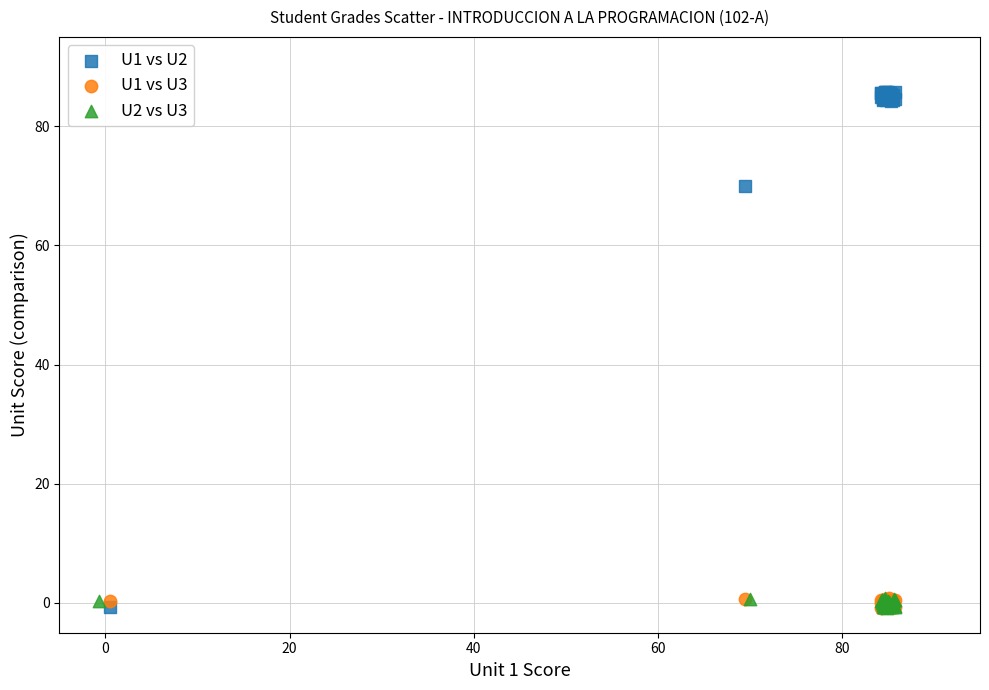

Which series has the widest spread of Y values?

U1 vs U2